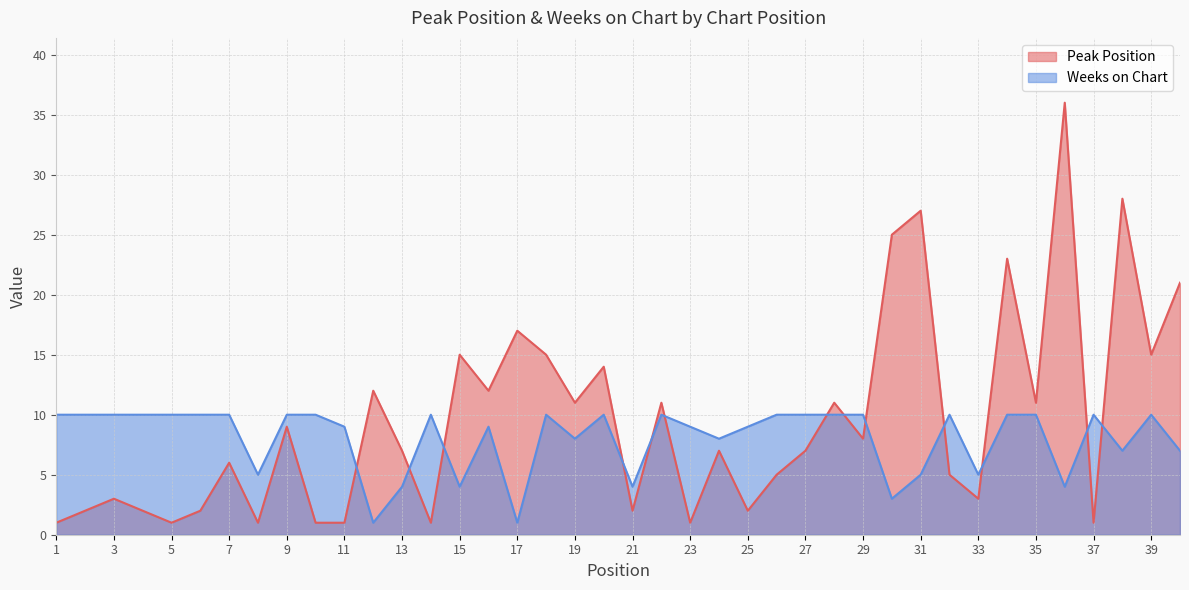

Rank the series by their average value, from highest to lowest.

Peak Position, Weeks on Chart